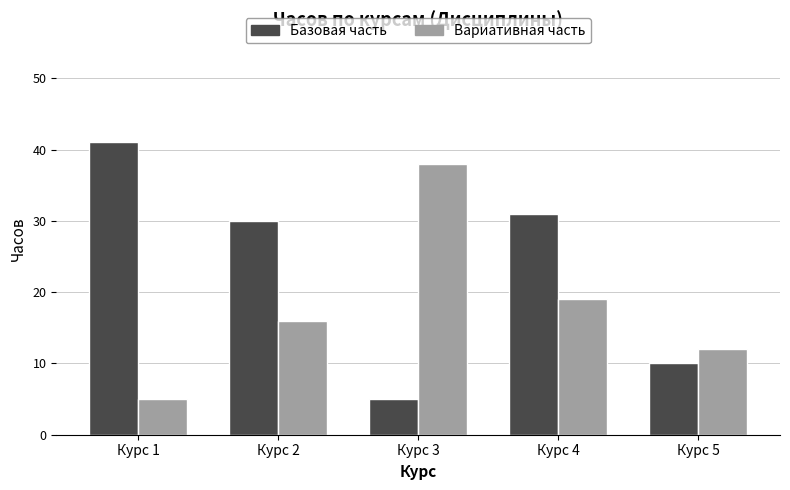

What is the value of the Базовая часть bar at the 2nd from the left?

30